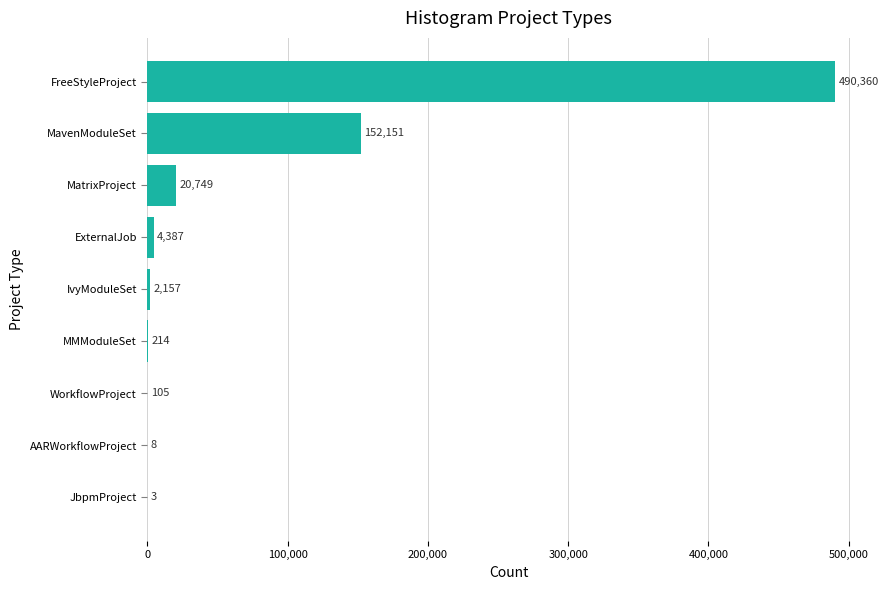

What is the change in value from AARWorkflowProject to ExternalJob?

+4379